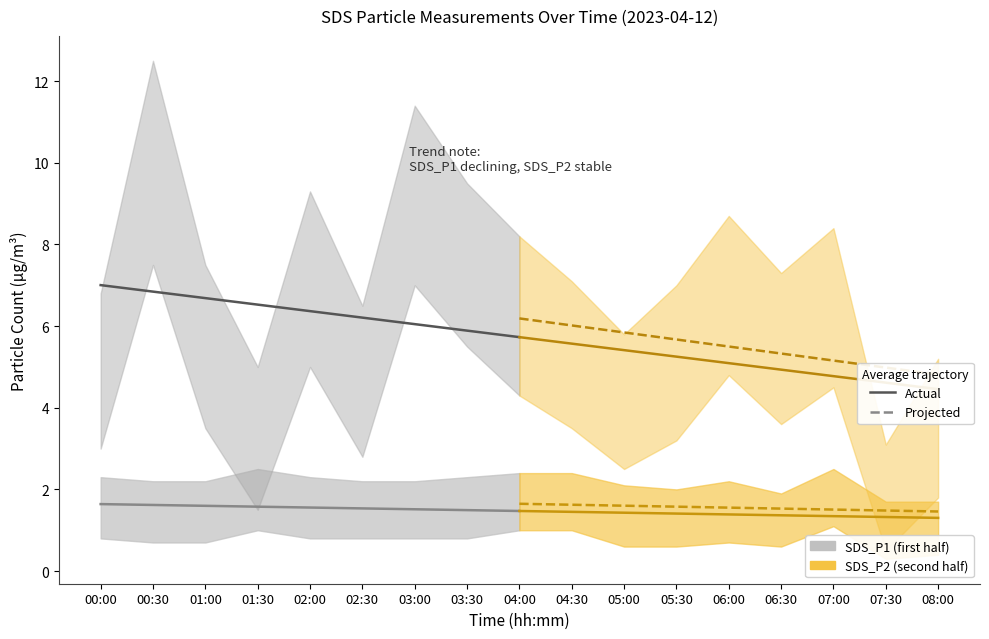

True or false: Actual (SDS_P1) and Projected (SDS_P2) intersect in this chart.

False